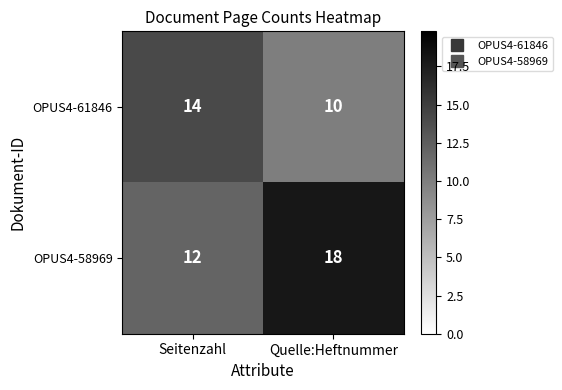

True or false: OPUS4-61846 has a value of 2 at Quelle:Heftnummer.

False